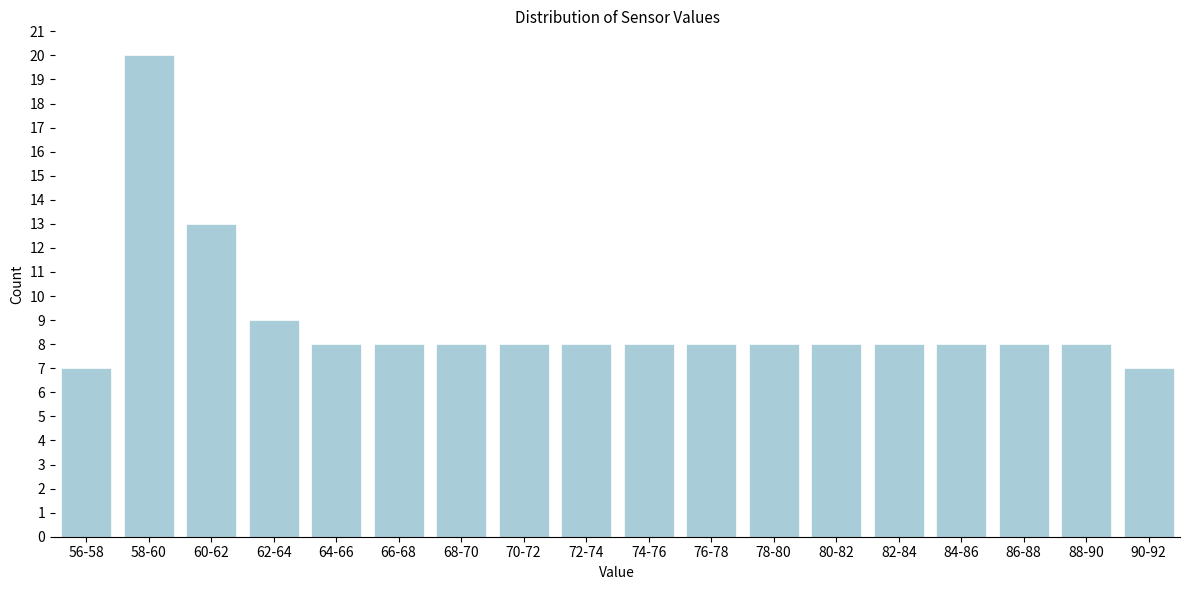

Reading left to right, list all the values displayed in this chart.

7	20	13	9	8	8	8	8	8	8	8	8	8	8	8	8	8	7